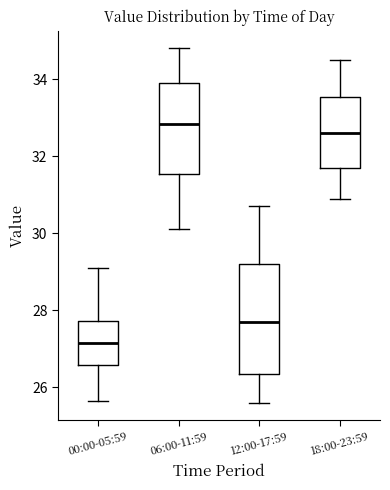

Reading left to right, read every box against the y-axis: the position of its median line, the range the box covers, and the ends of its whiskers. The values are not printed on the chart, so give them approximately, as read against the axis.

00:00-05:59: median 27.2, box 26.6 to 27.8, whiskers 25.6 to 29.2
06:00-11:59: median 32.8, box 31.6 to 33.8, whiskers 30.2 to 34.8
12:00-17:59: median 27.8, box 26.4 to 29.2, whiskers 25.6 to 30.8
18:00-23:59: median 32.6, box 31.8 to 33.6, whiskers 31.0 to 34.6